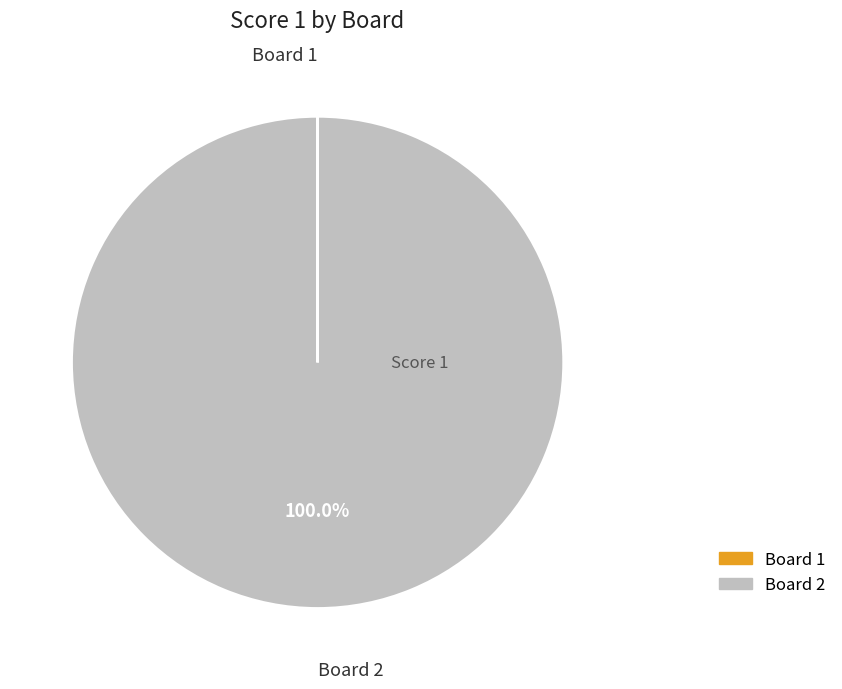

Is there a majority slice in this chart?

Yes